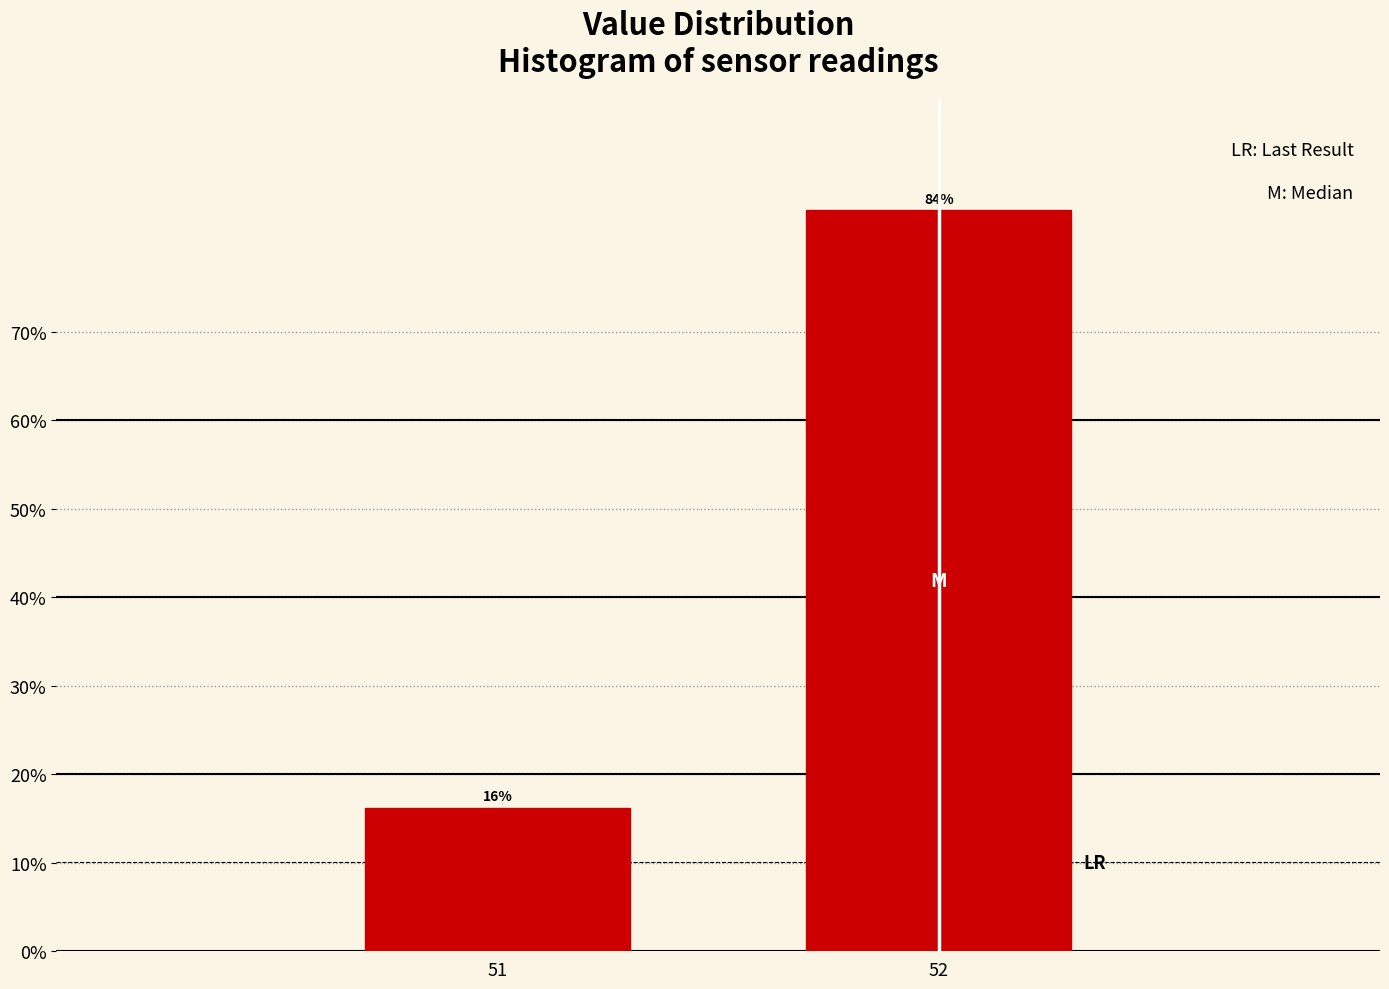

The value at 52 is 83.8. True or false?

True